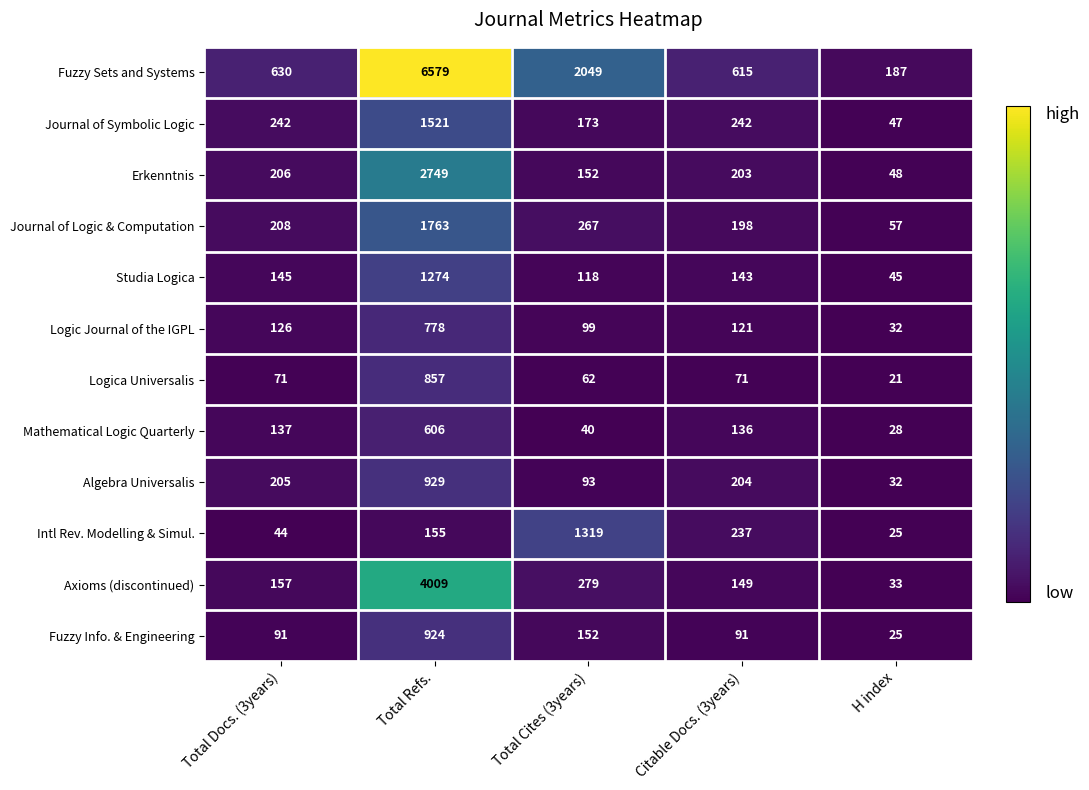

What value does the Logic Journal of the IGPL series have at H index?

32